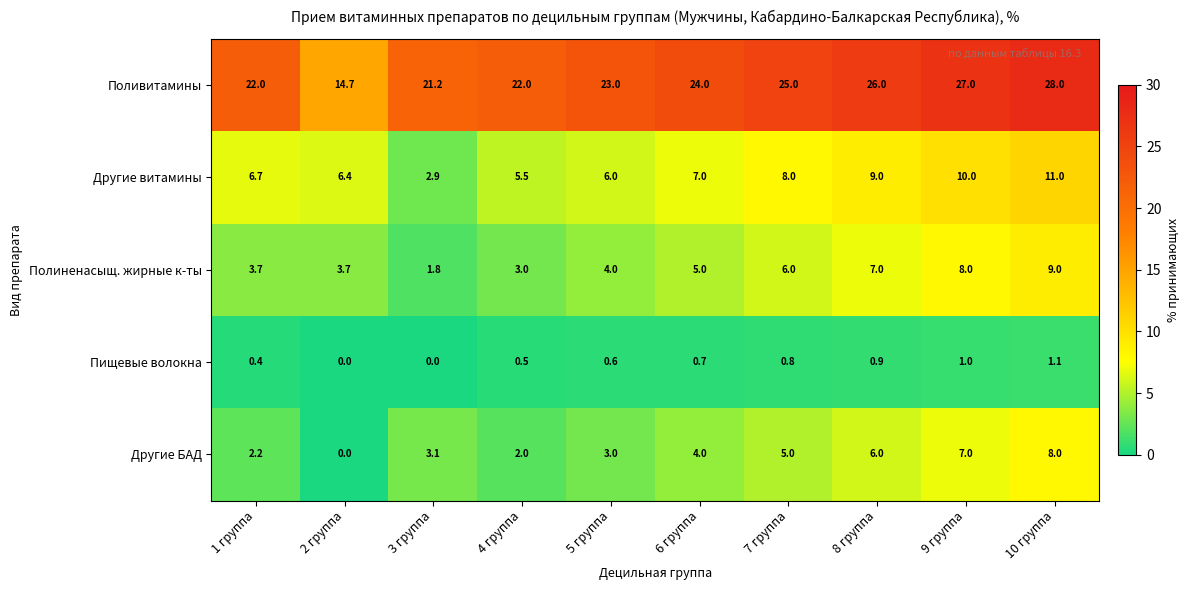

True or false: Другие БАД has a value of 7.0 at 9 группа.

True